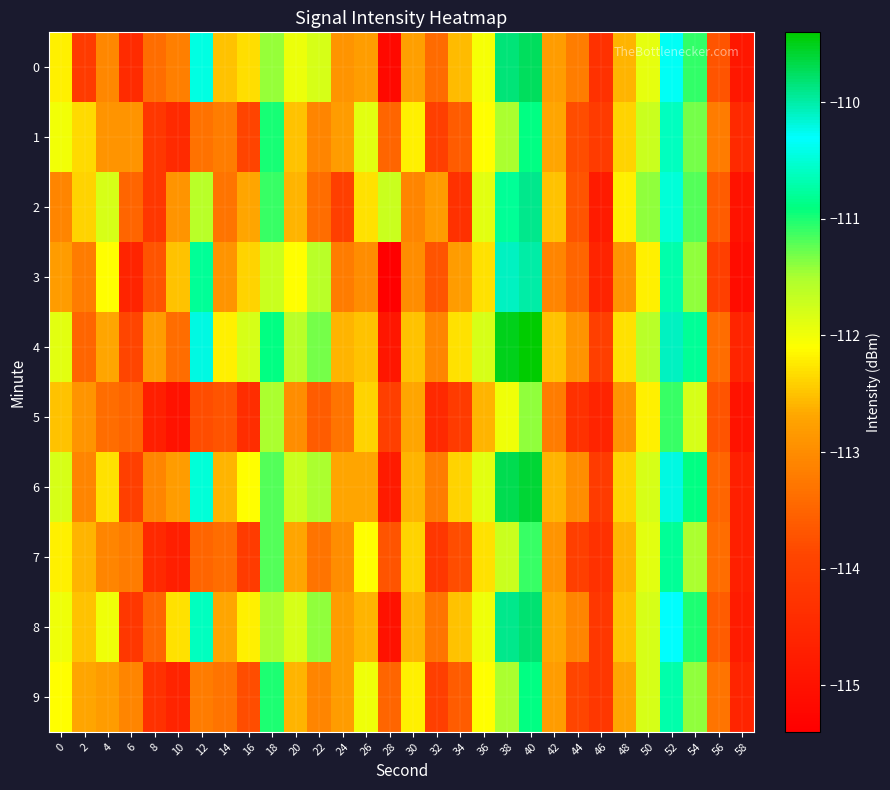

What is the spread (max minus min) of values at 42?

0.7